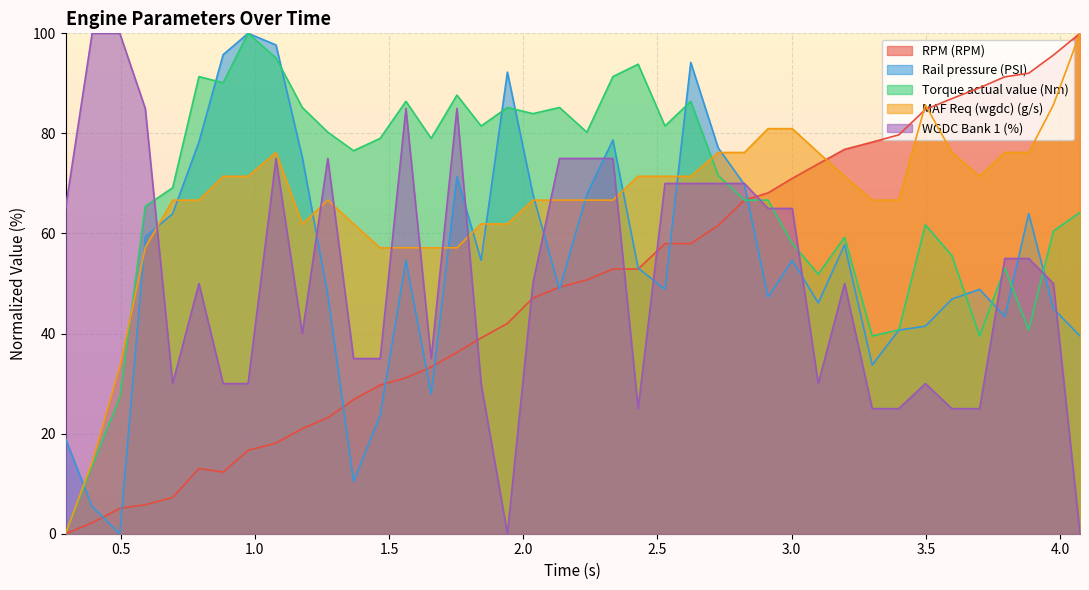

What is the highest value of the RPM (RPM) series?

100.0